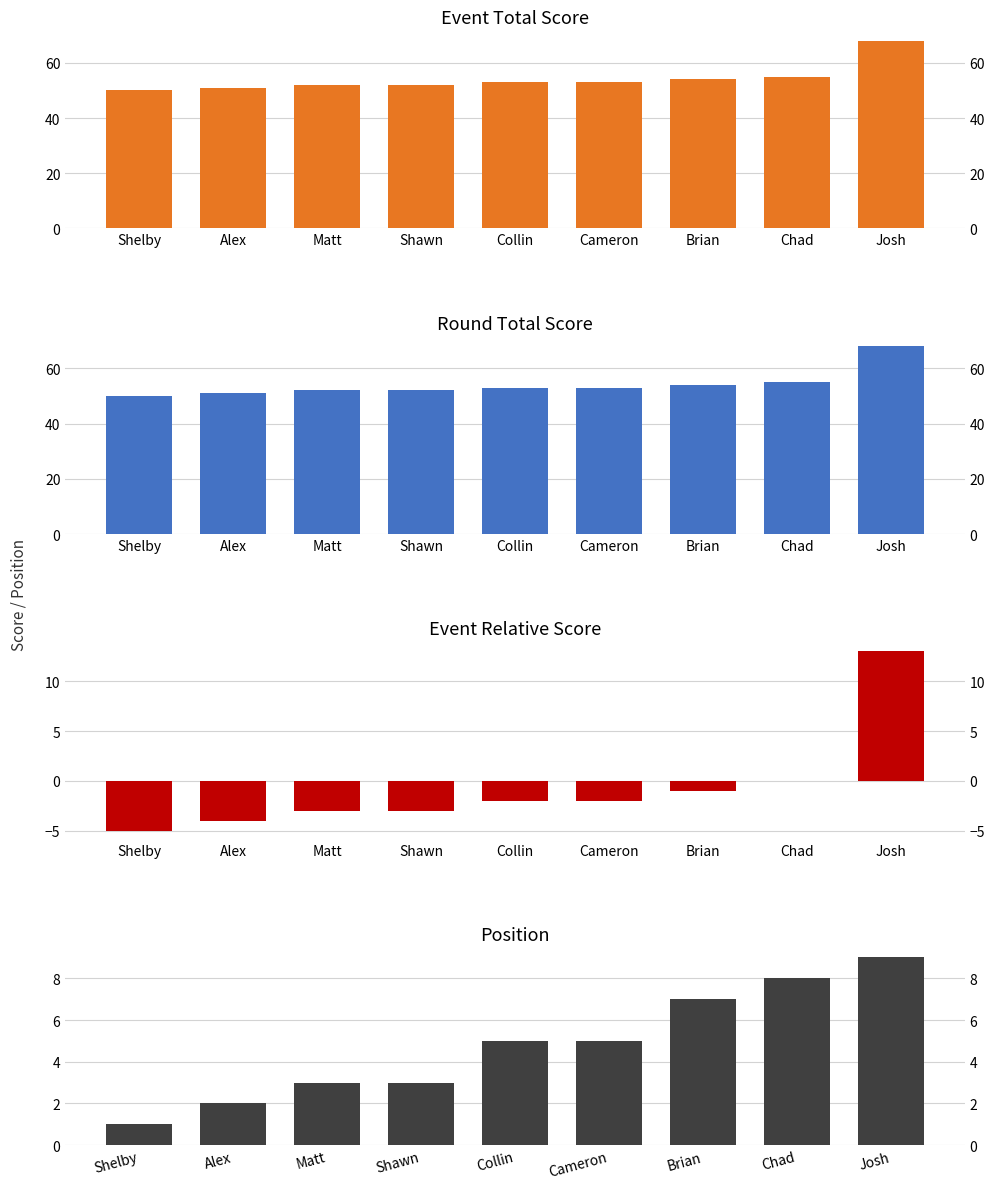

Count the number of data series in this chart.

4